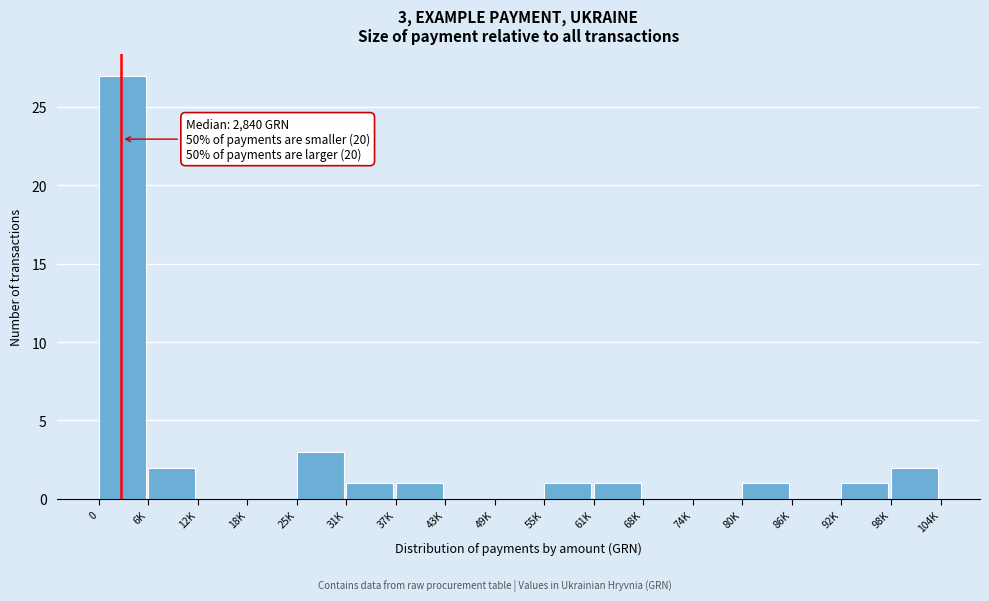

Reading left to right, what are all the values shown in this chart?

0=27	6K=2	12K=0	18K=0	25K=3	31K=1	37K=1	43K=0	49K=0	55K=1	61K=1	68K=0	74K=0	80K=1	86K=0	92K=1	98K=2